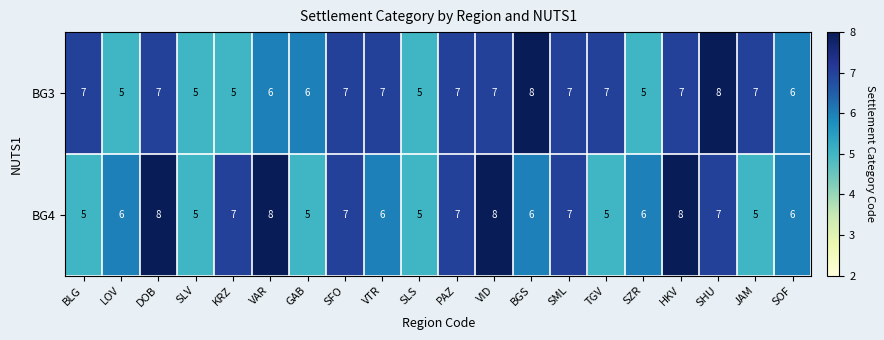

Which series has the largest total across all categories?

BG3